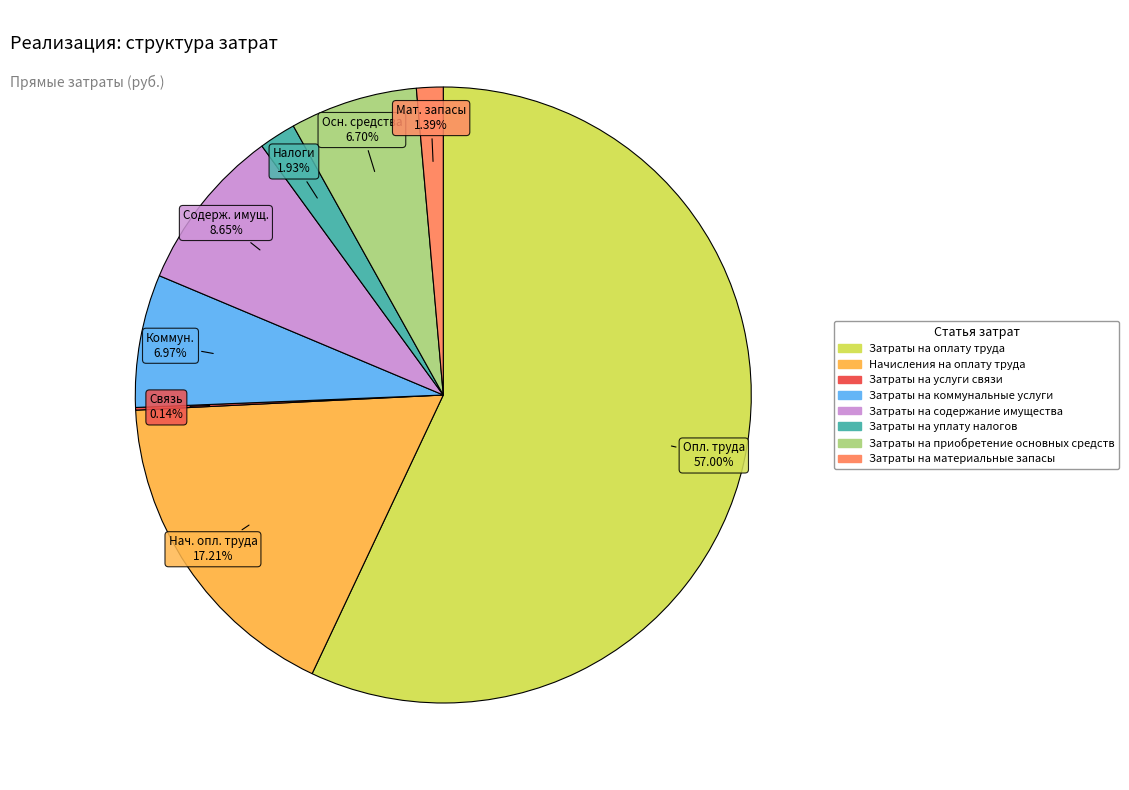

Is the sum of Затраты на коммунальные услуги and Начисления на оплату труда greater than half?

No